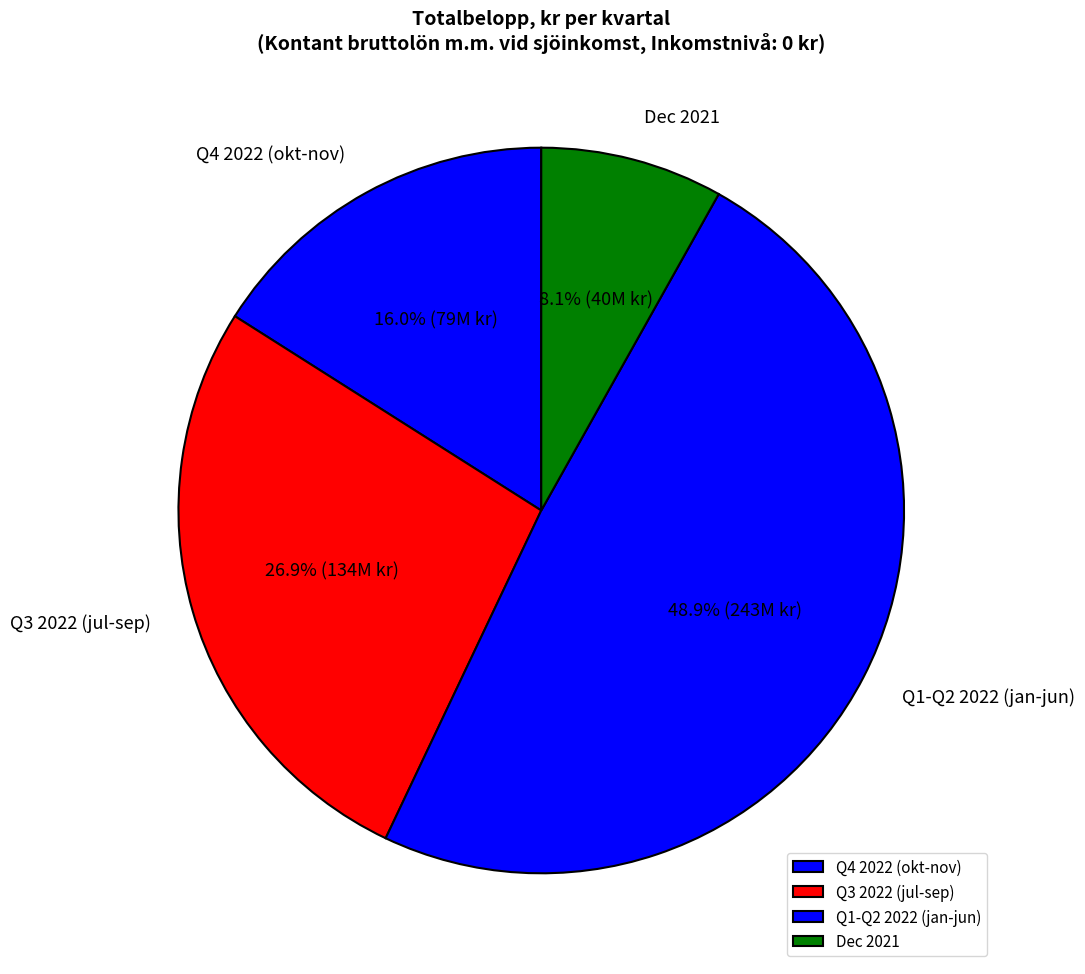

Which has a higher value, Q1-Q2 2022 (jan-jun) or Dec 2021?

Q1-Q2 2022 (jan-jun)